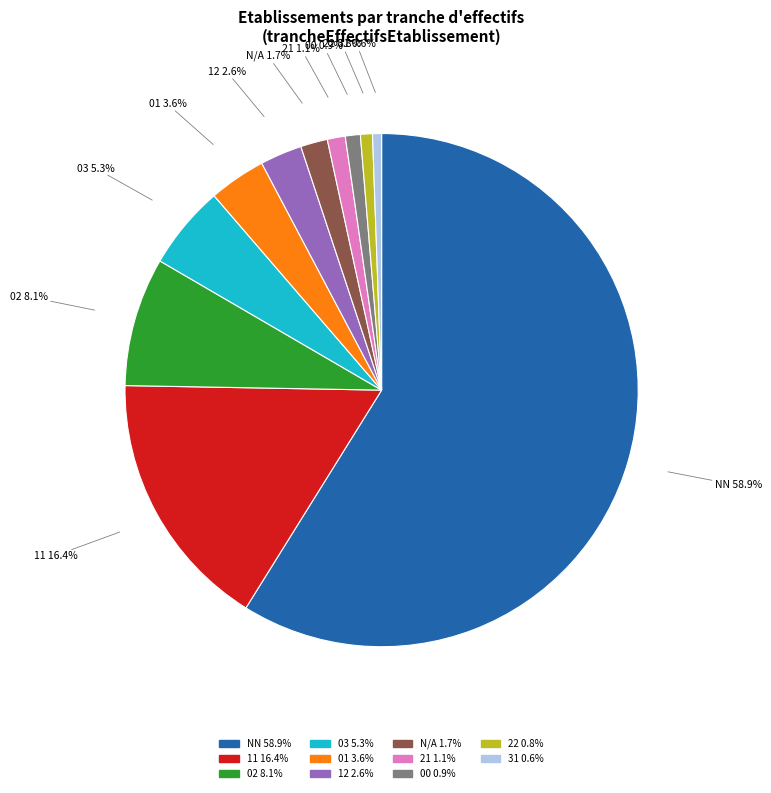

Count the number of slices in the pie.

11